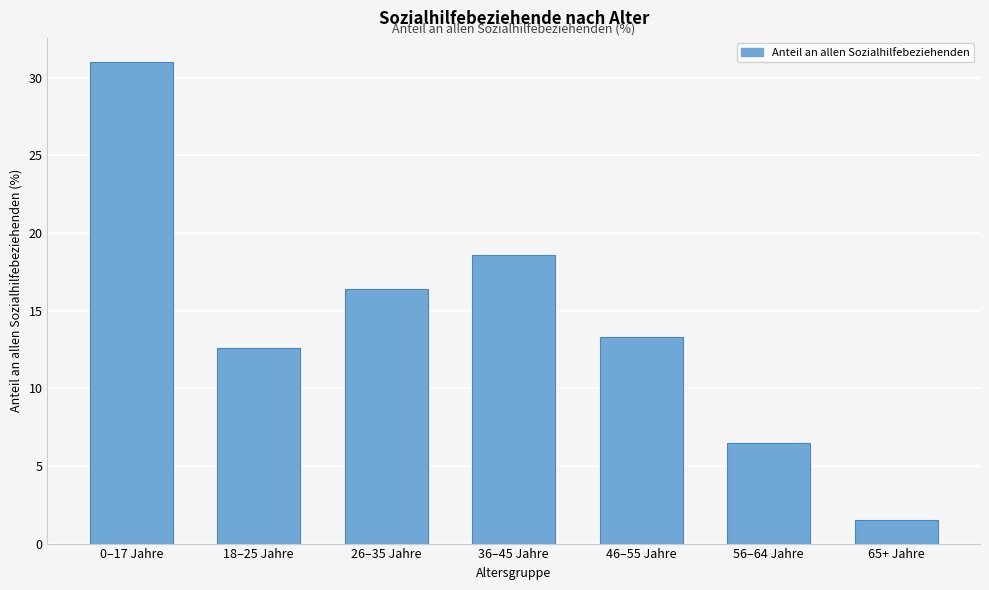

Reading left to right, extract all data points from this chart.

31.0	12.6	16.4	18.6	13.3	6.5	1.5